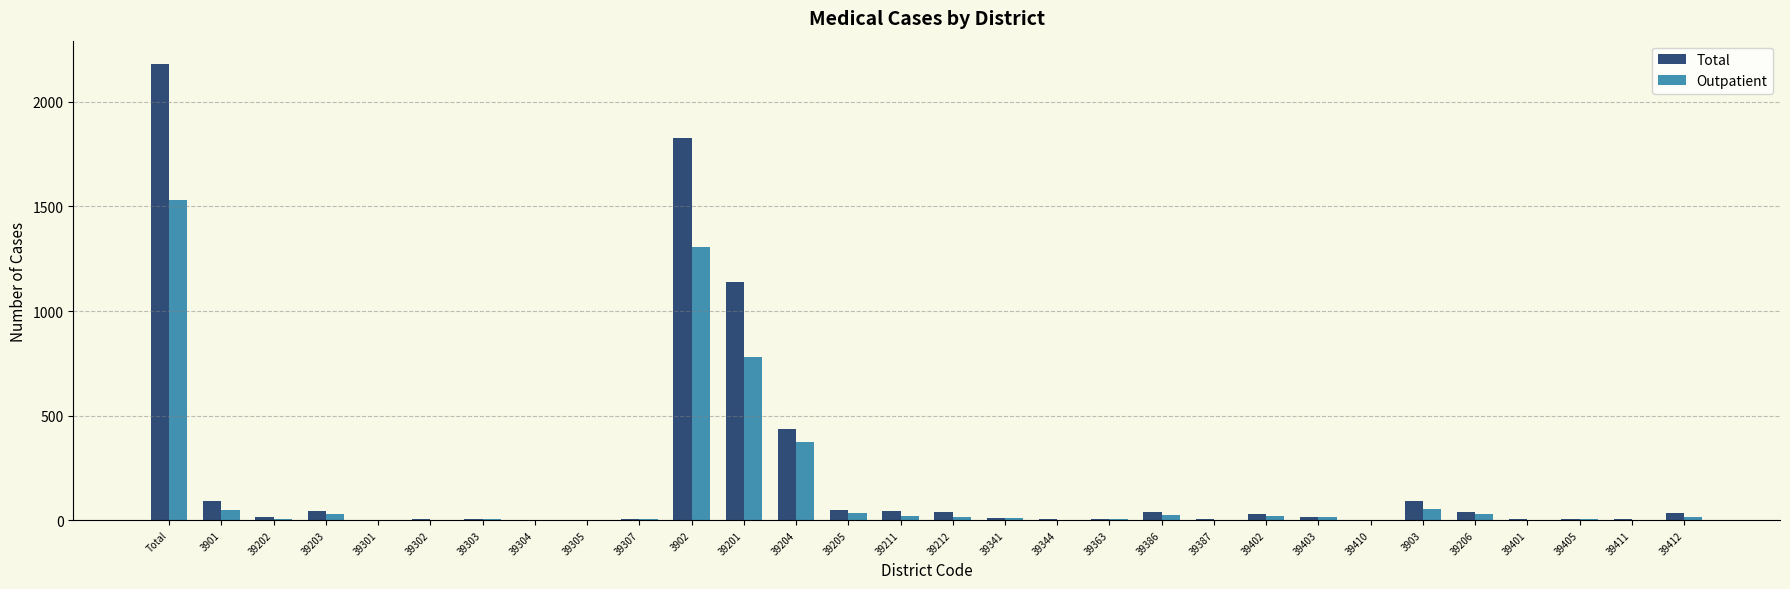

At which category is the sum across all series the highest?

Total